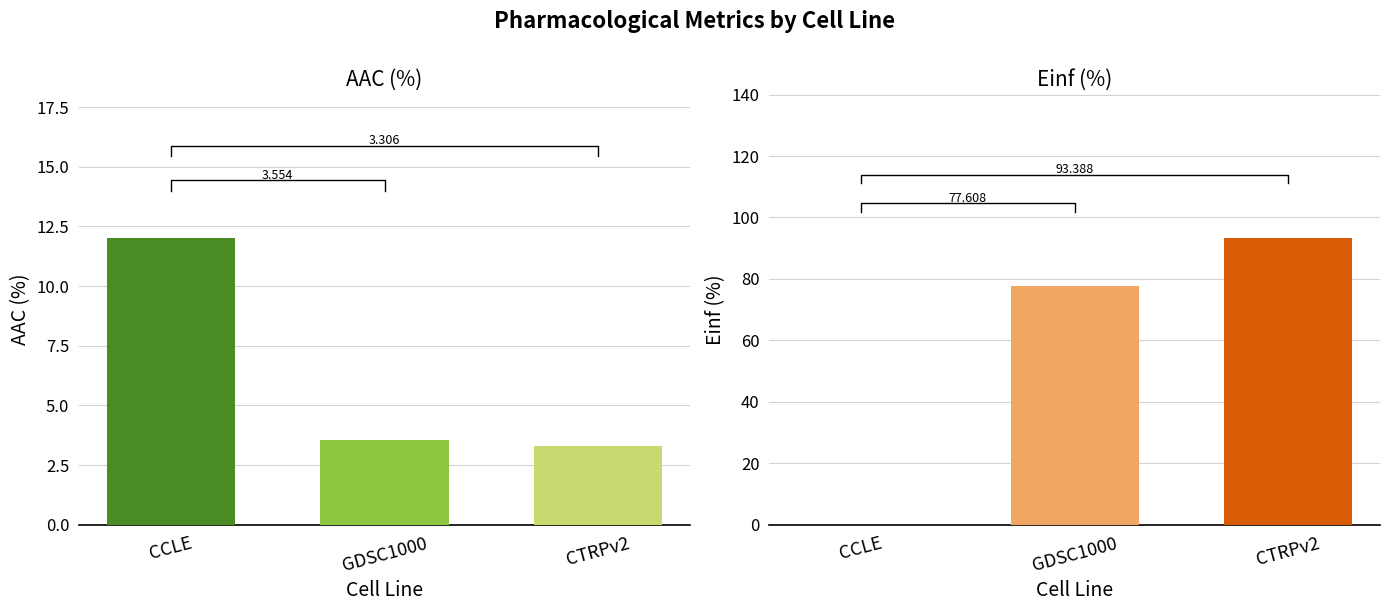

Are the bars horizontal?

No